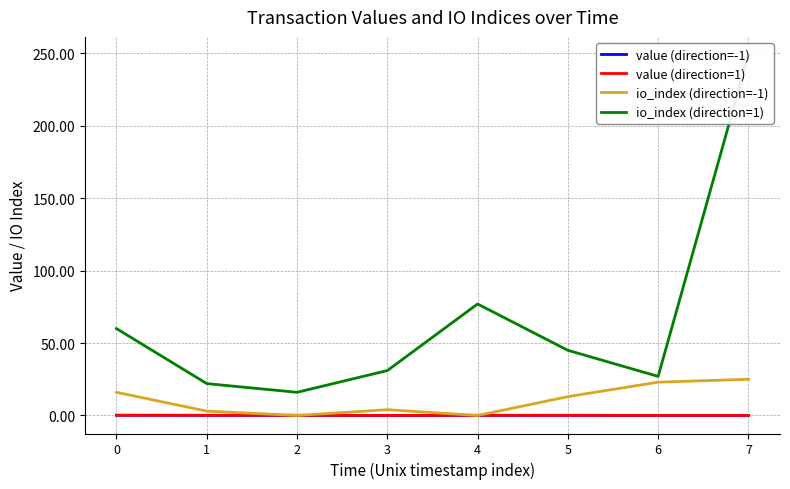

True or false: io_index (direction=1) and io_index (direction=-1) intersect in this chart.

False